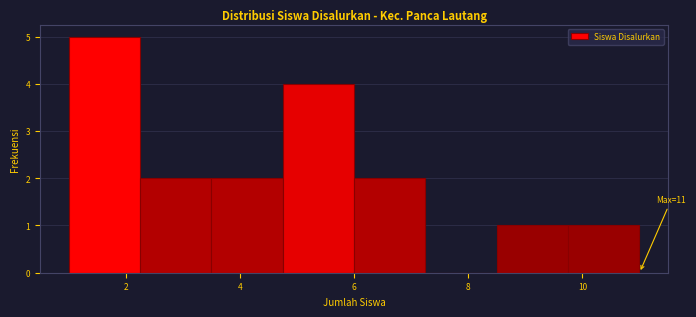

Over which range of the x-axis is the bar tallest?

1.00 to 2.25